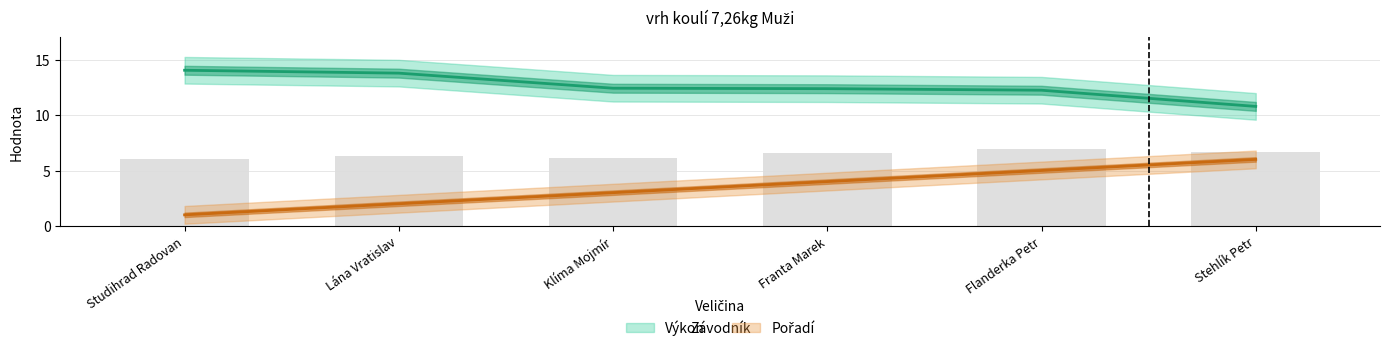

Reading right to left, transcribe all the data shown in this chart.

Pořadí: 6.0	5.0	4.0	3.0	2.0	1.0
Výkon: 10.8	12.2	12.4	12.4	13.8	14.0